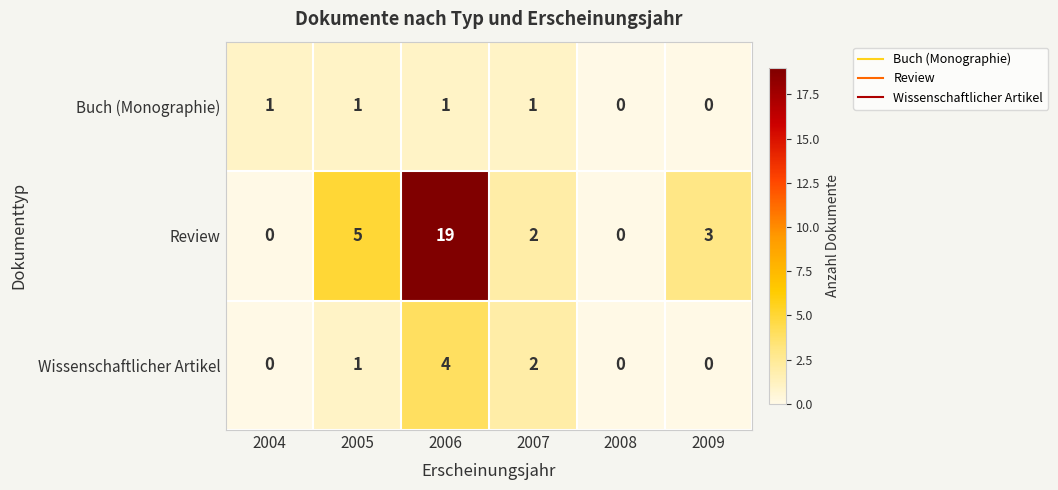

Which series has the widest spread of values?

Review